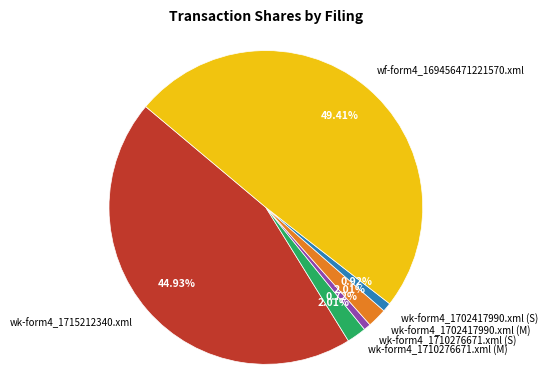

To the nearest percent, what percentage of the pie is wk-form4_1715212340.xml?

45%